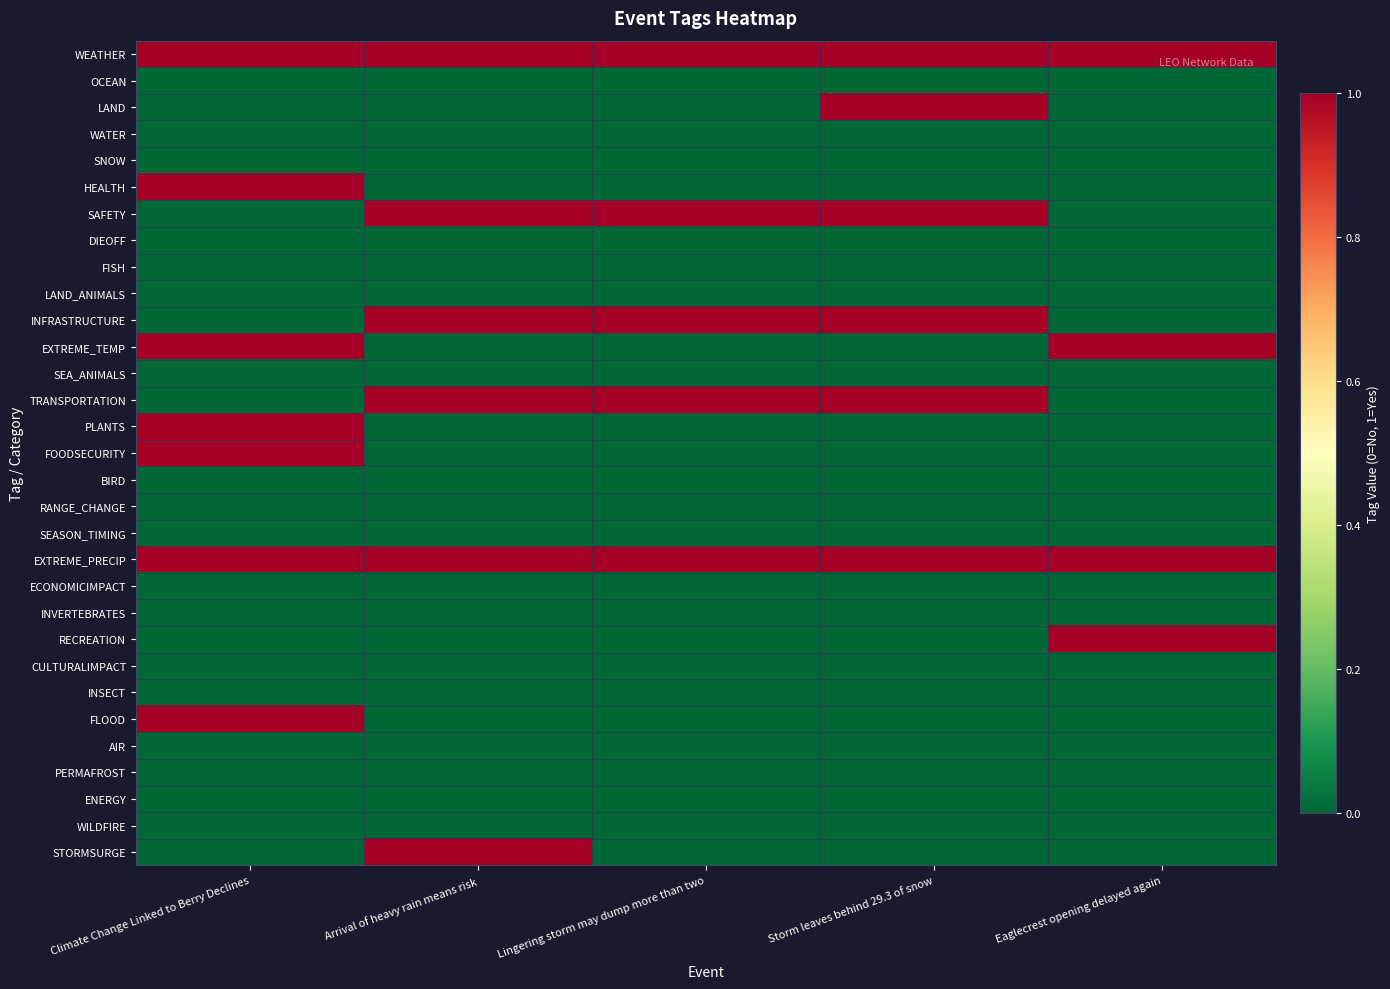

What is the total value across all series at Storm leaves behind 29.3 of snow?

6